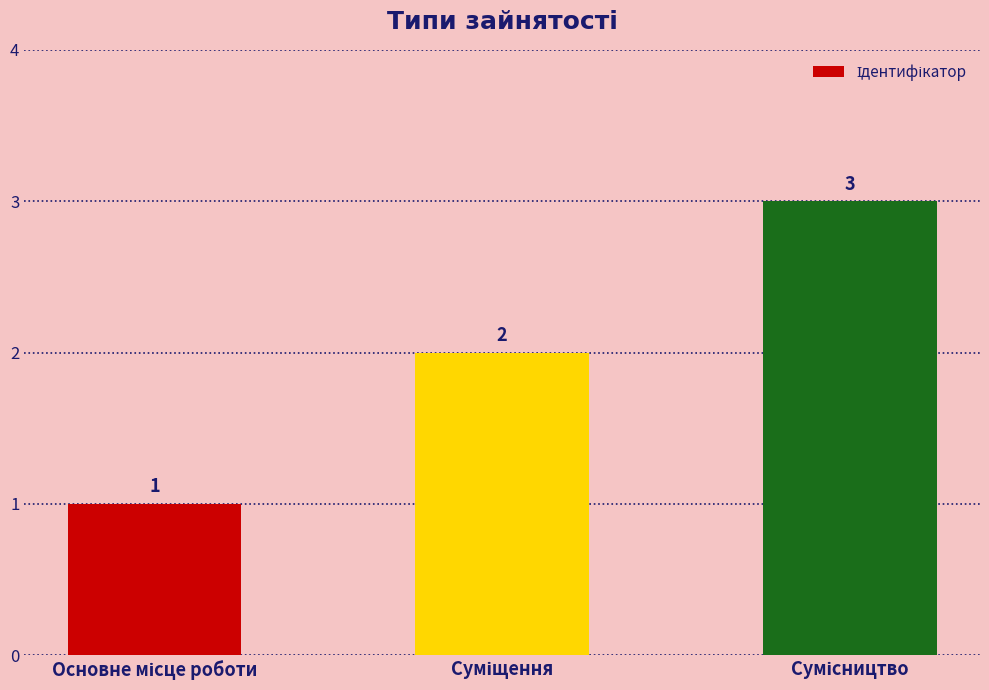

What is the minimum value shown in the chart?

1